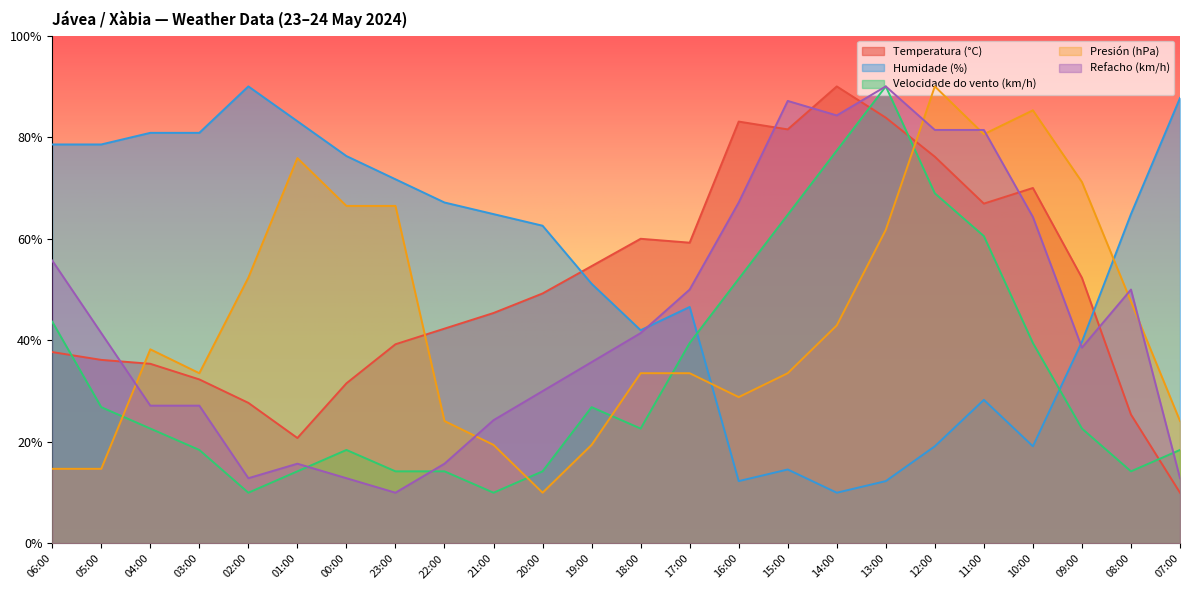

The value of Humidade (%) at 03:00 is 49.1. True or false?

False